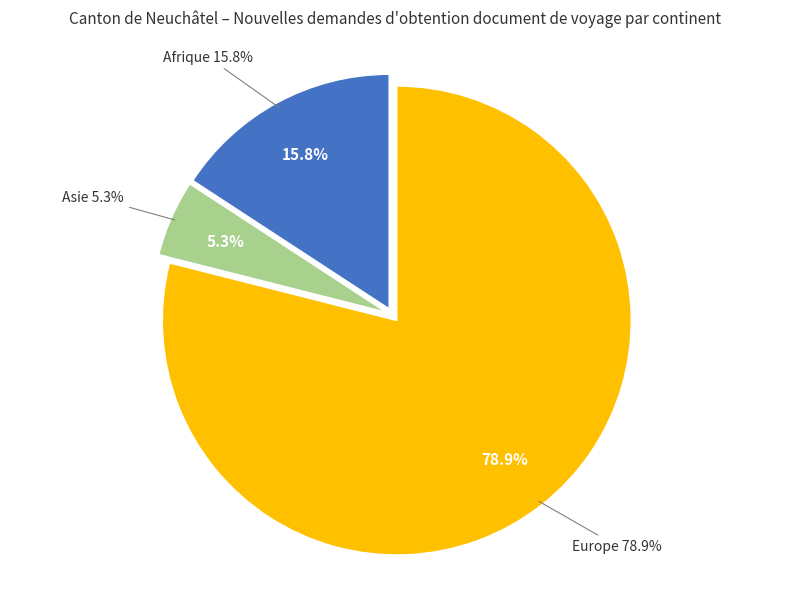

To the nearest percent, what is the combined percentage of Afrique and Europe?

95%